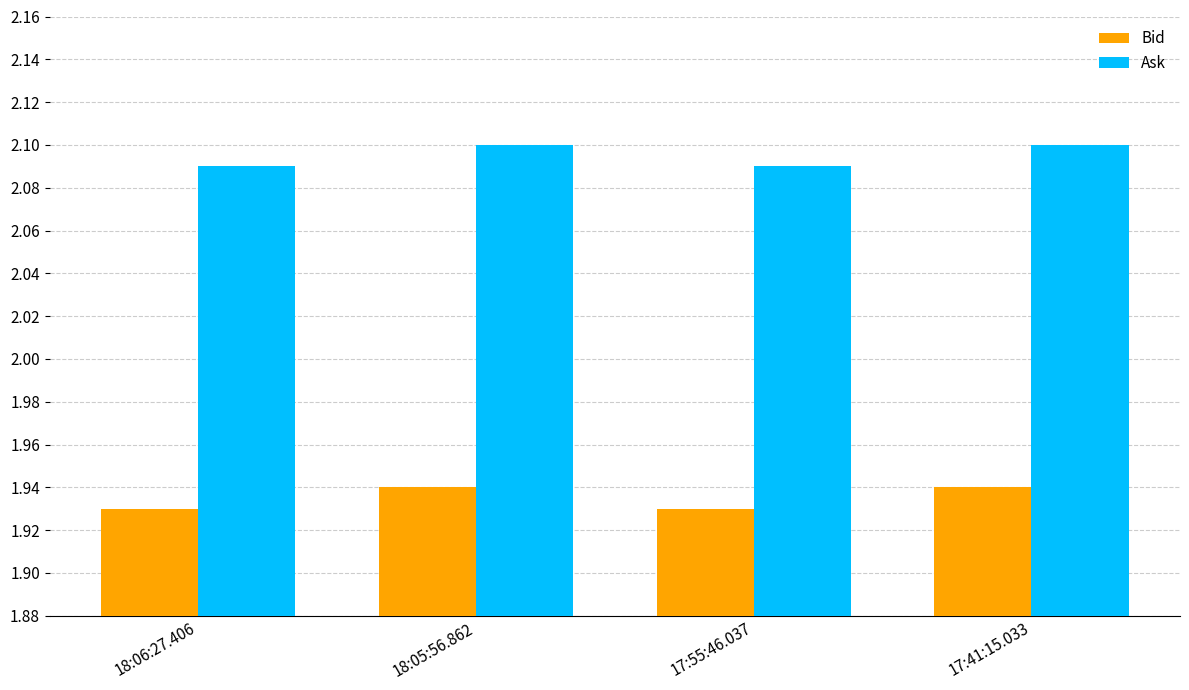

List the series in order of their overall mean, lowest first.

Bid, Ask